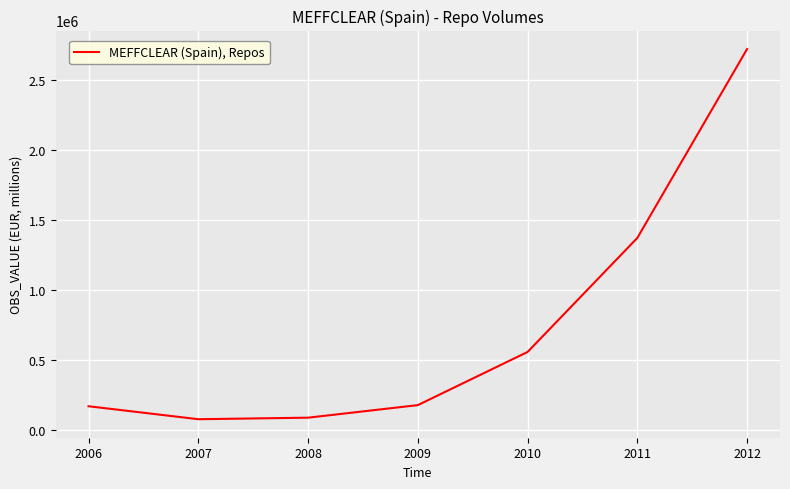

What is the change in value from 2007 to 2012?

+2640494